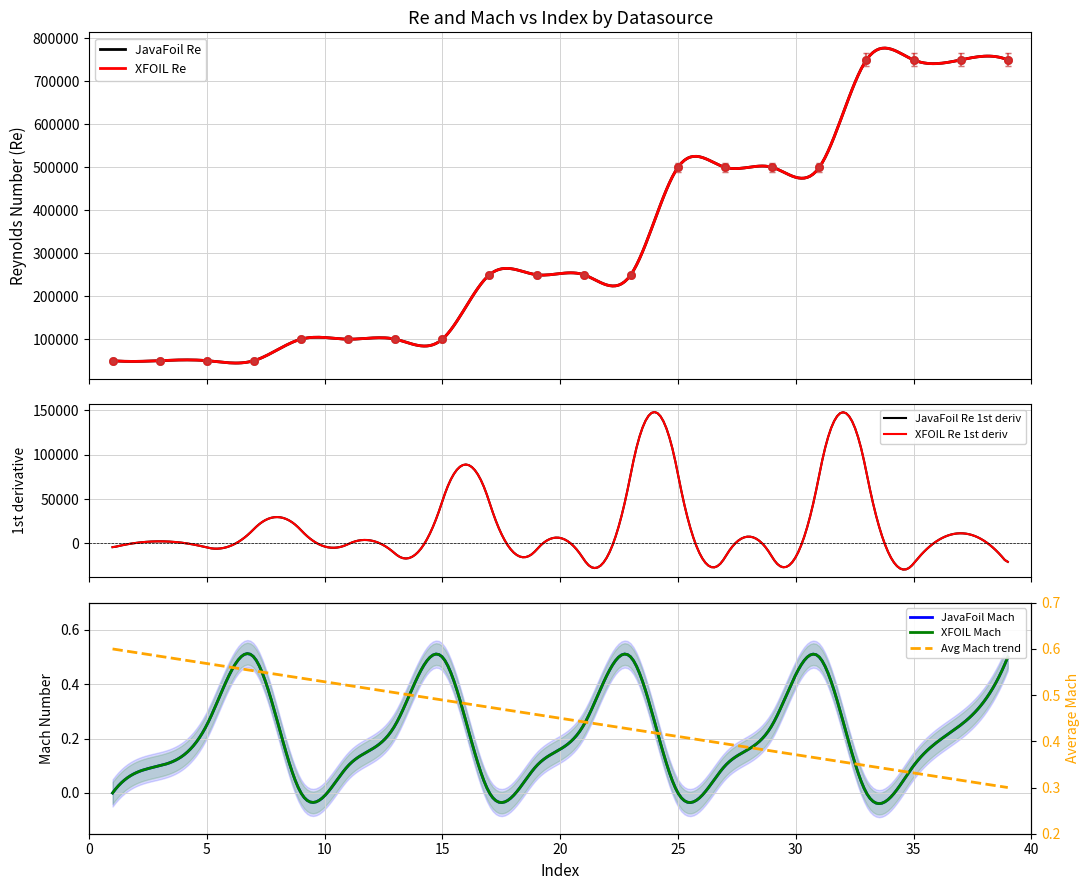

Which series has the largest total across all categories?

XFOIL Re